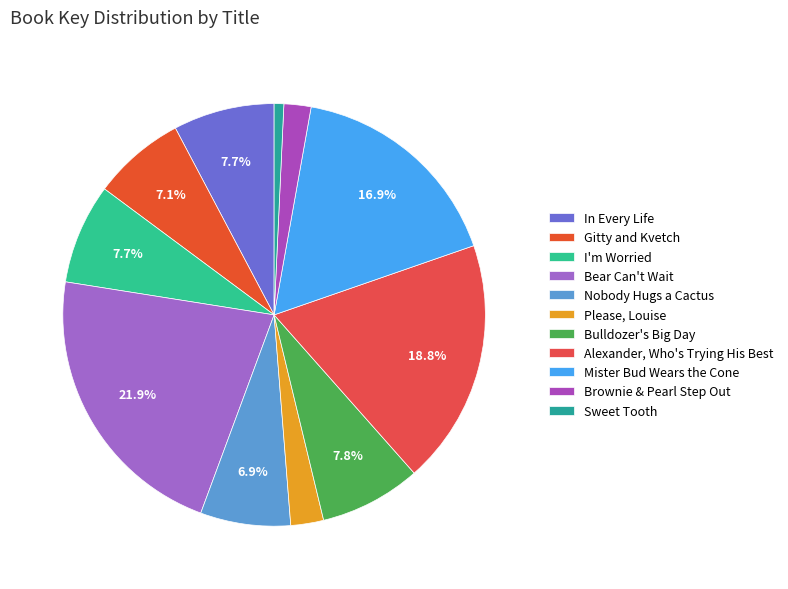

How many segments does this pie chart have?

11